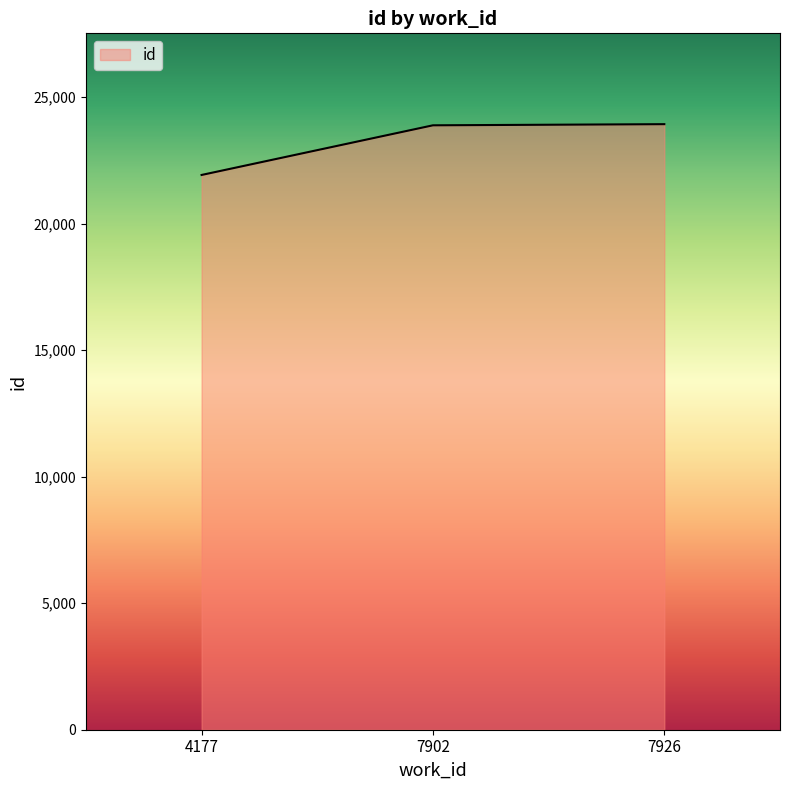

Where is the data nearest to the value 22925?

7902